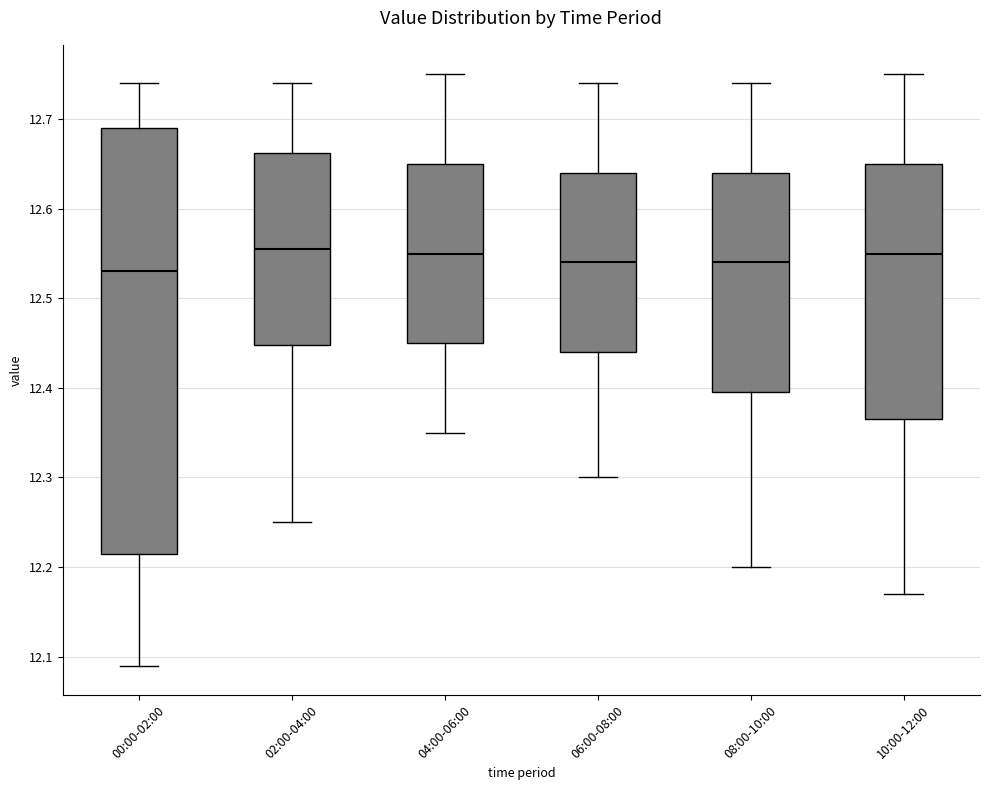

Where is the lower edge of the box for 08:00-10:00 on the y-axis? The values are not printed on the chart, so give them approximately, as read against the axis.

12.40